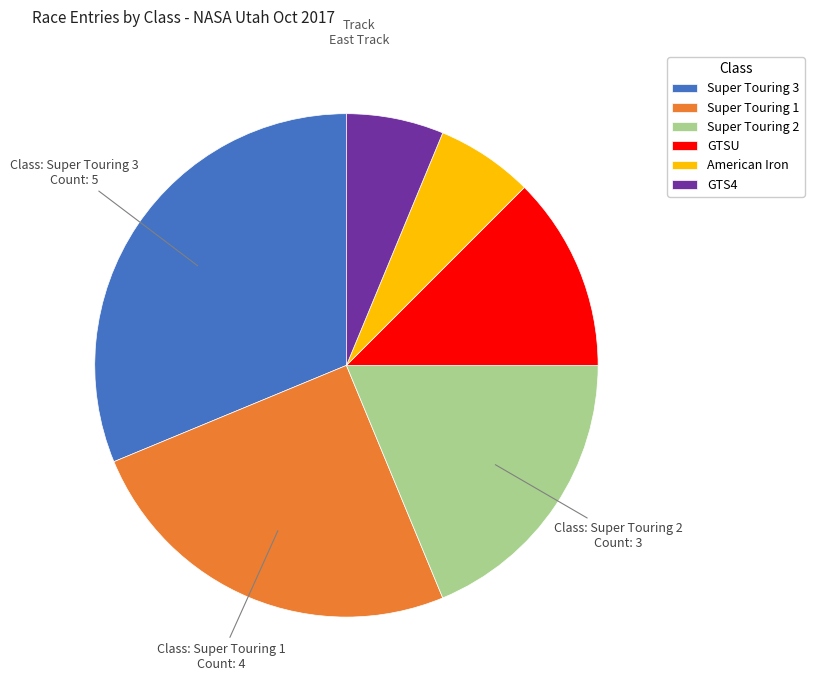

Is there any slice that represents more than half of the pie?

No